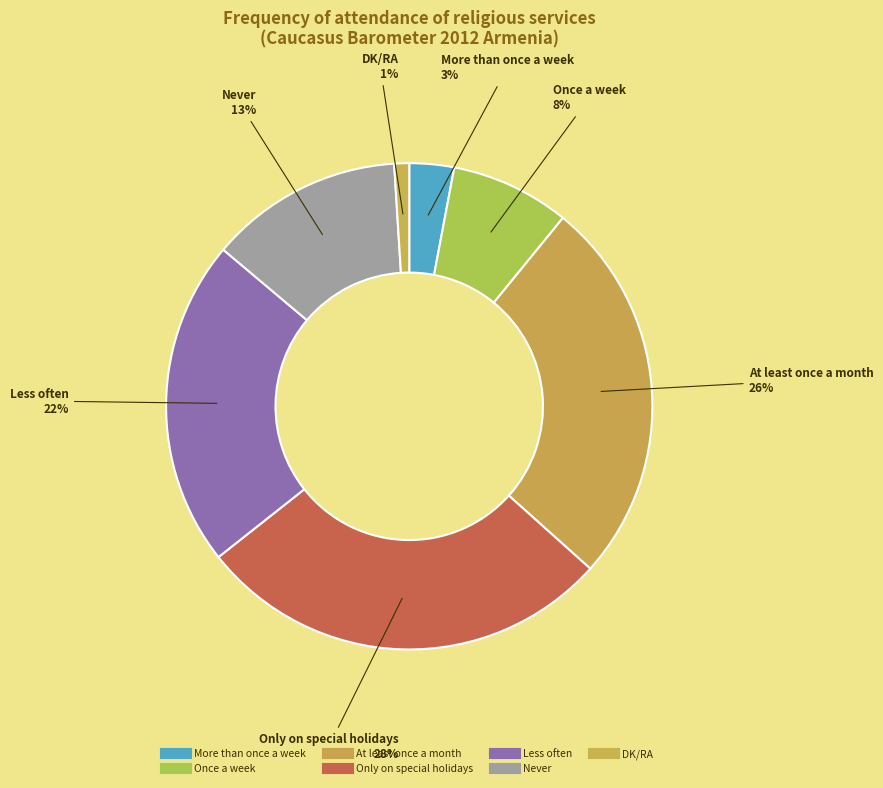

Count the number of slices in the pie.

7